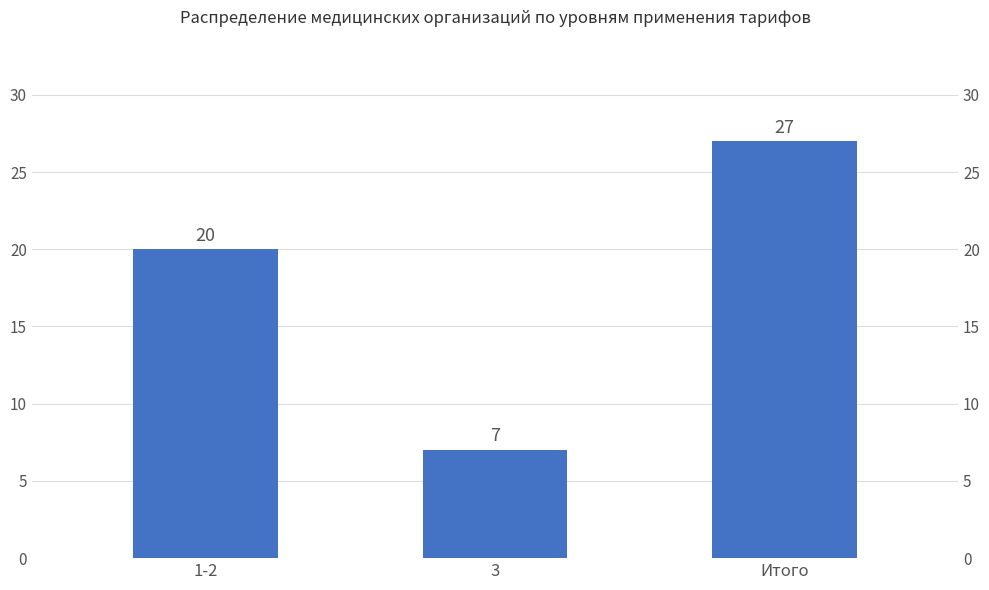

What is the value of the 3rd bar from the left?

27